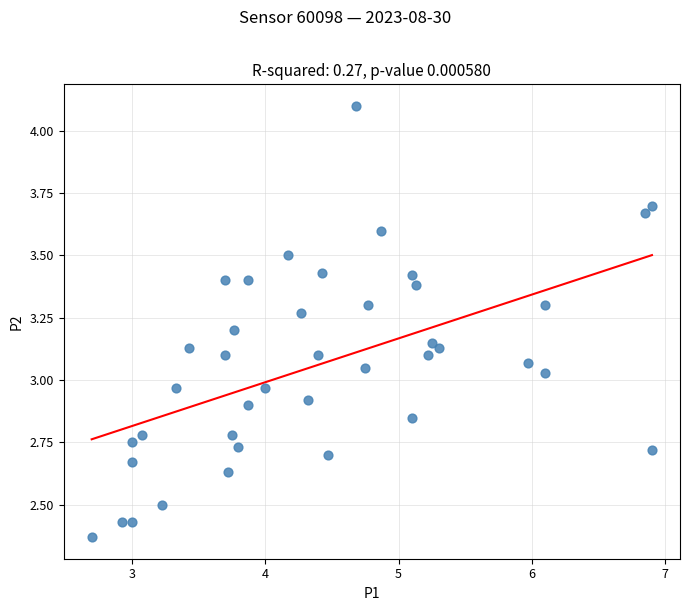

What is the range of Y values (max minus min)?

1.7